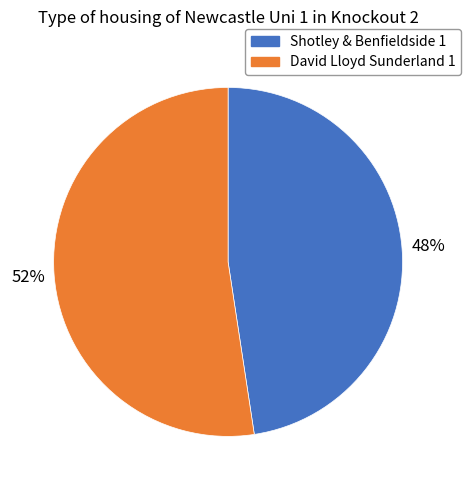

Rank the categories by value from lowest to highest.

Shotley & Benfieldside 1, David Lloyd Sunderland 1